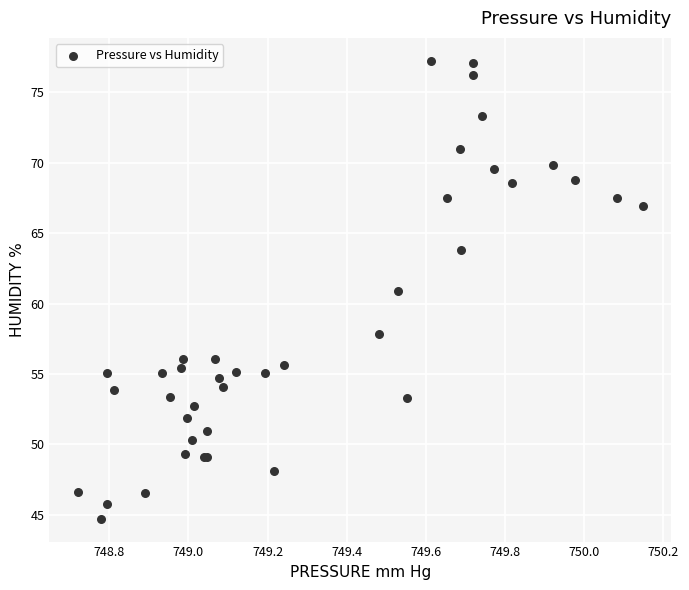

What Y value in the scatter plot is closest to 60?

60.9